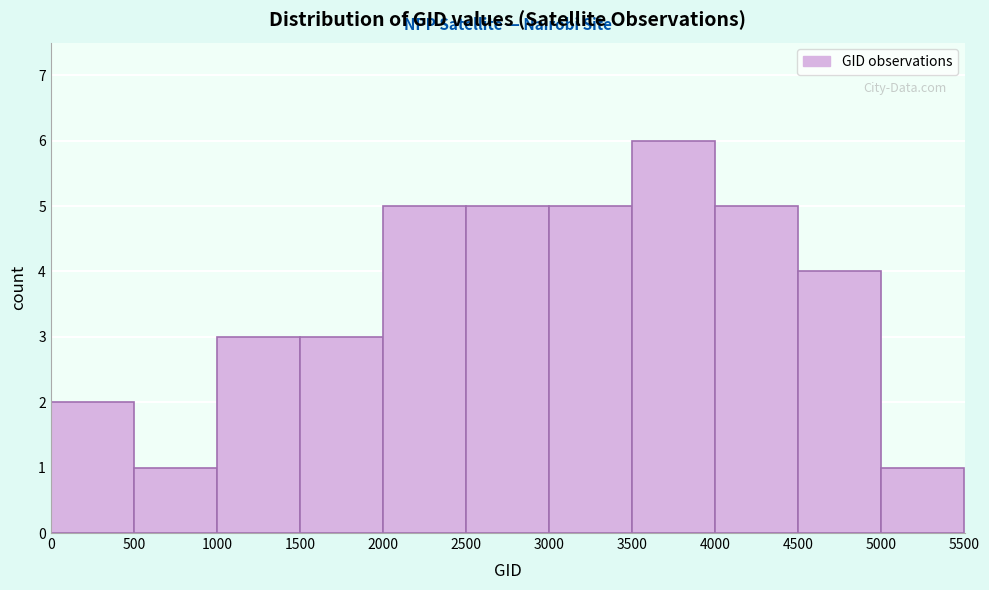

How tall is the bar that spans 4000 to 4500 on the x-axis? The values are not printed on the chart, so give them approximately, as read against the axis.

5